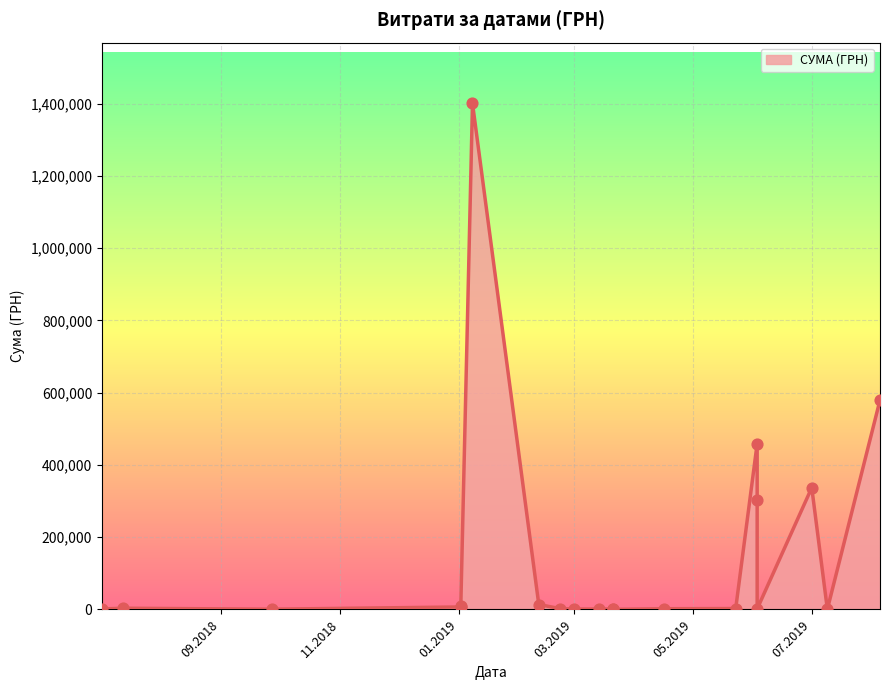

Approximately how many times larger is the value at 21.03.2019 compared to 03.06.2019?

0.1